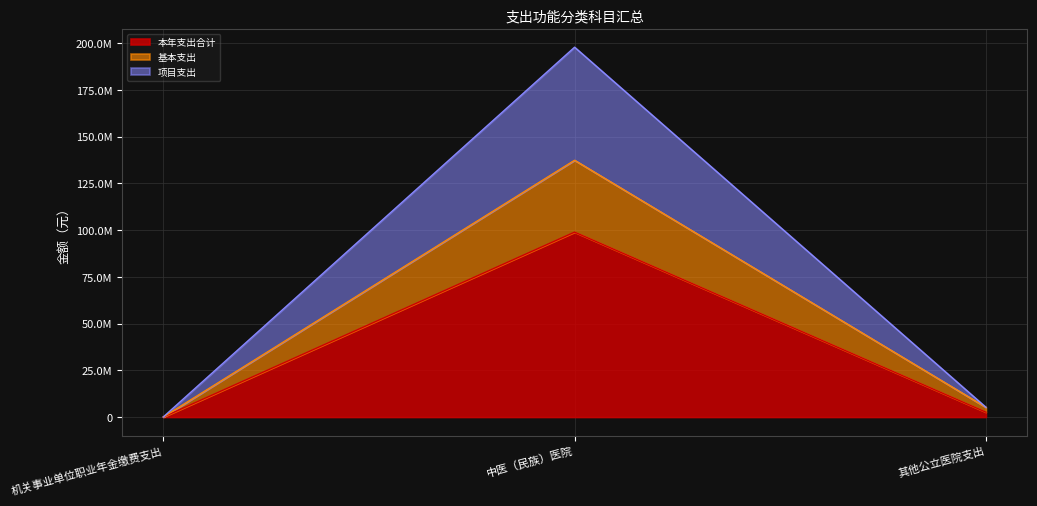

Reading left to right, what are all the values shown in this chart?

本年支出合计: 机关事业单位职业年金缴费支出=10730.2	中医（民族）医院=98949223.4	其他公立医院支出=2601700.0
基本支出: 机关事业单位职业年金缴费支出=21460.3	中医（民族）医院=137407788.5	其他公立医院支出=5203400.0
项目支出: 机关事业单位职业年金缴费支出=21460.3	中医（民族）医院=197898446.8	其他公立医院支出=5203400.0